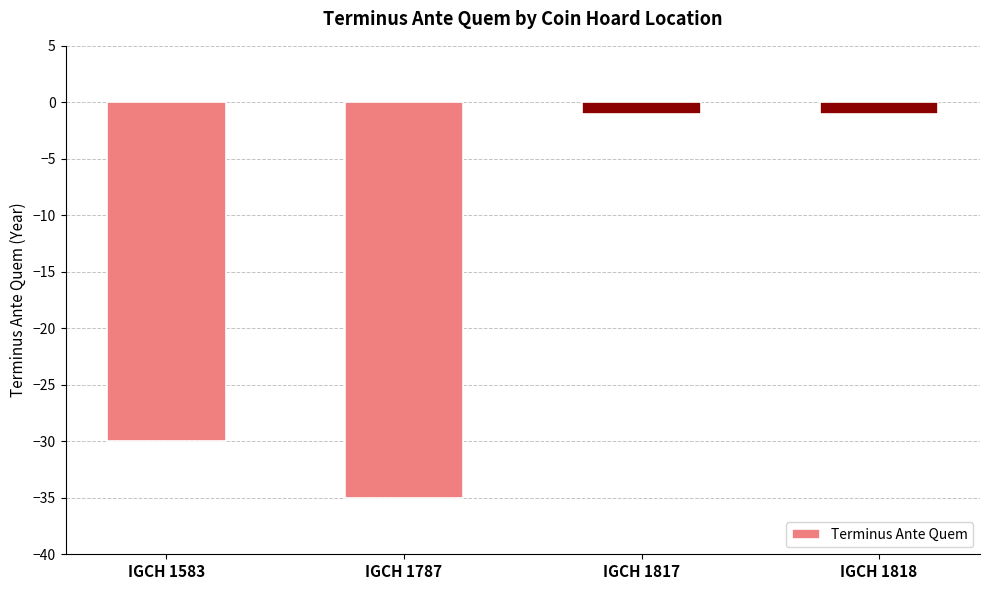

True or false: the data shows -30 at IGCH 1583.

True